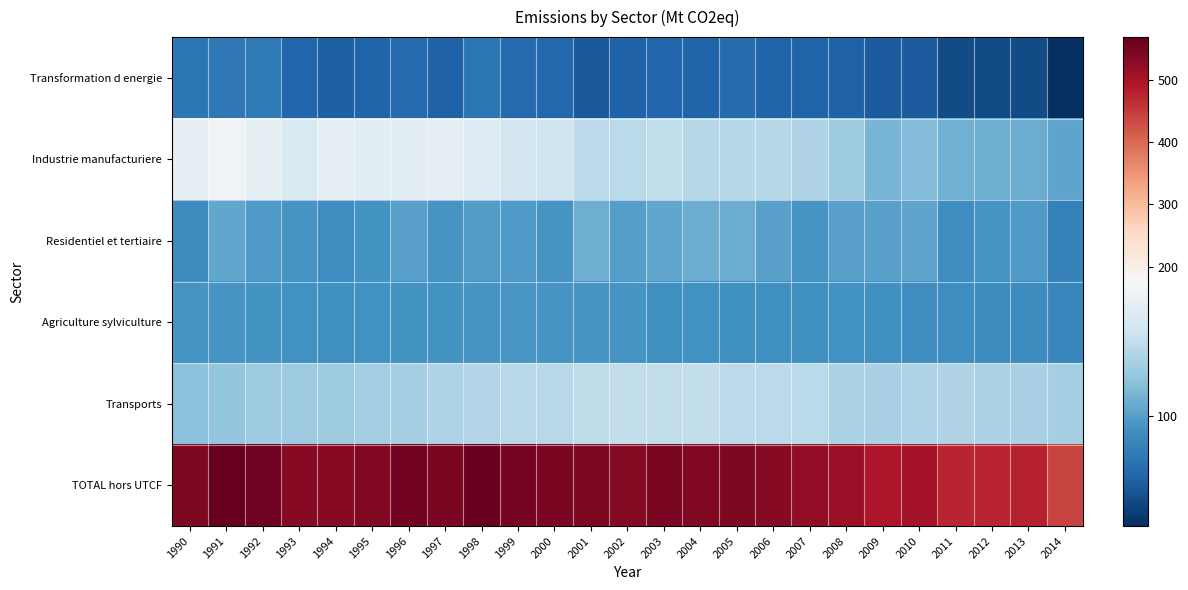

How many series are shown in this chart?

6